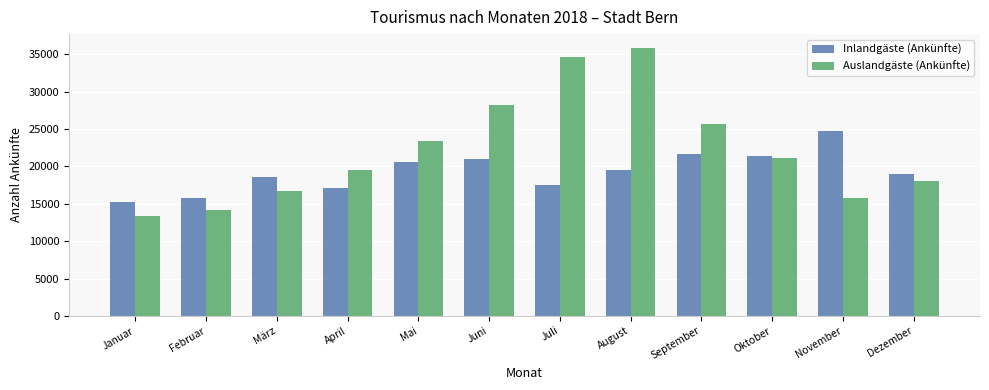

Is it true that Auslandgäste (Ankünfte) equals 23818 at Januar?

False